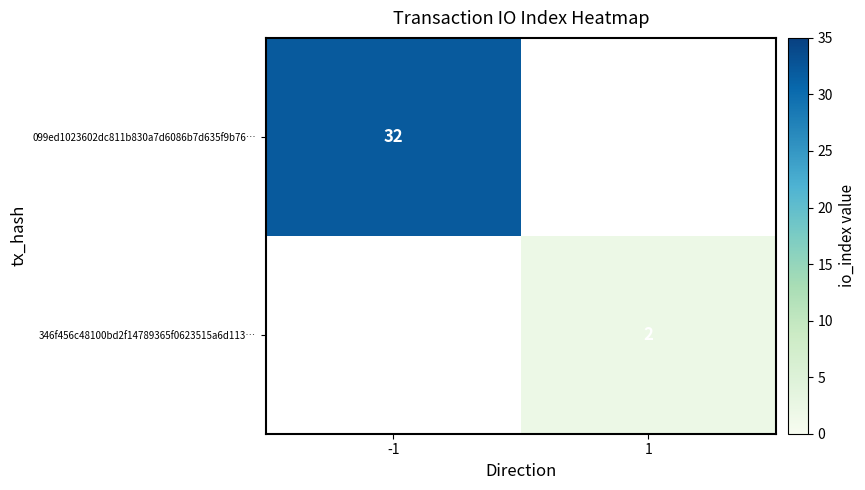

At how many categories does at least one series exceed 8?

1